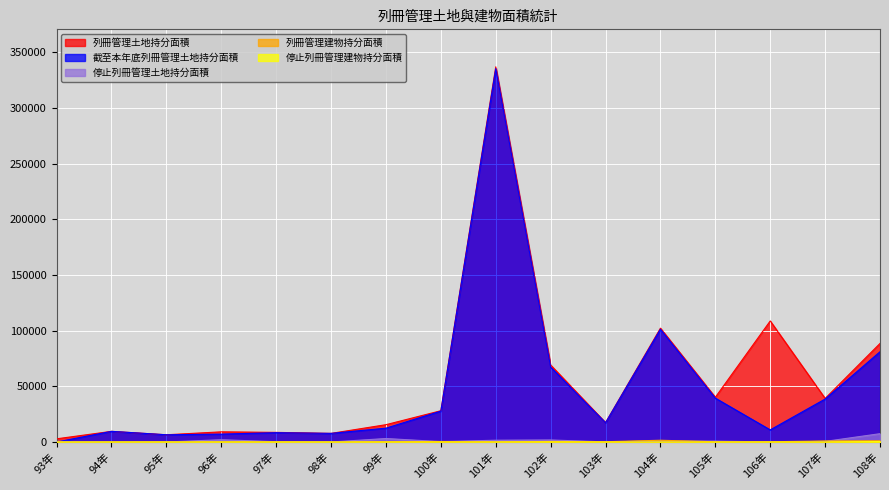

What is the sum of all 停止列冊管理土地持分面積 values?

19587.4